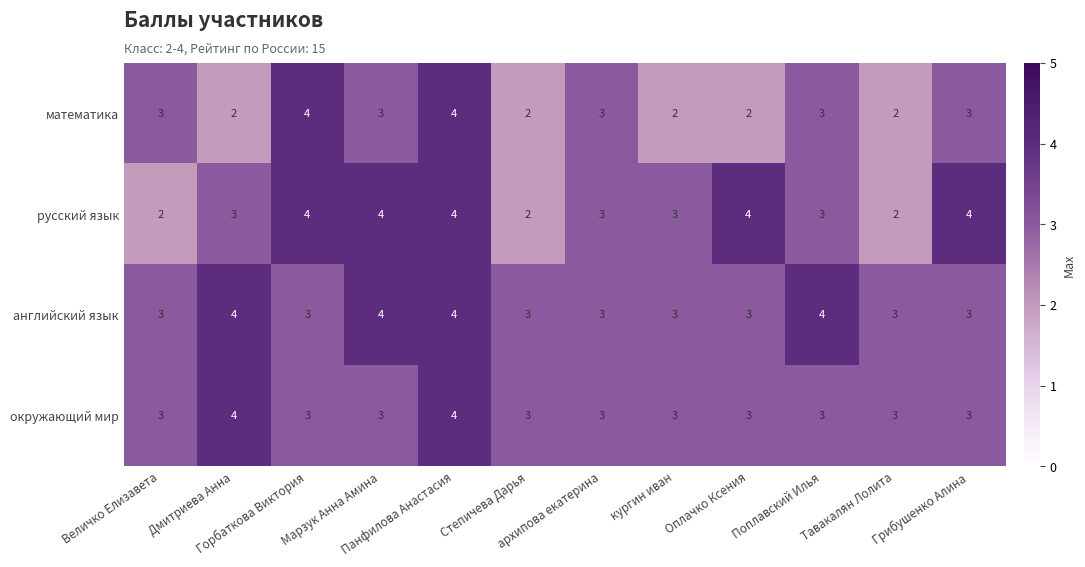

Count the математика values in the range 2 to 3.

10